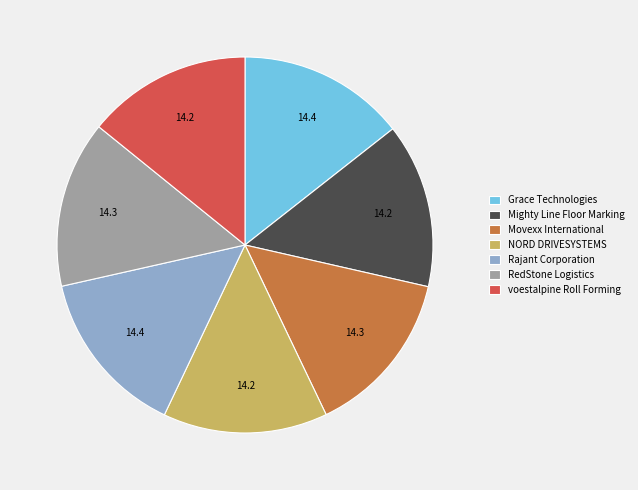

Approximately how many times larger is the value at Mighty Line Floor Marking compared to Movexx International?

1.0